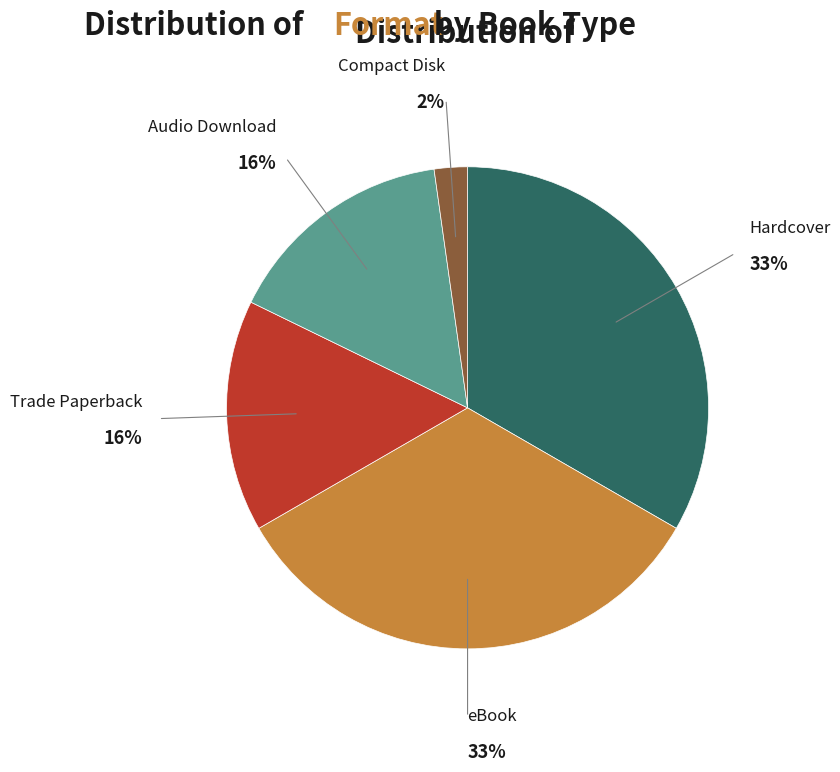

Does any single category account for the majority?

No